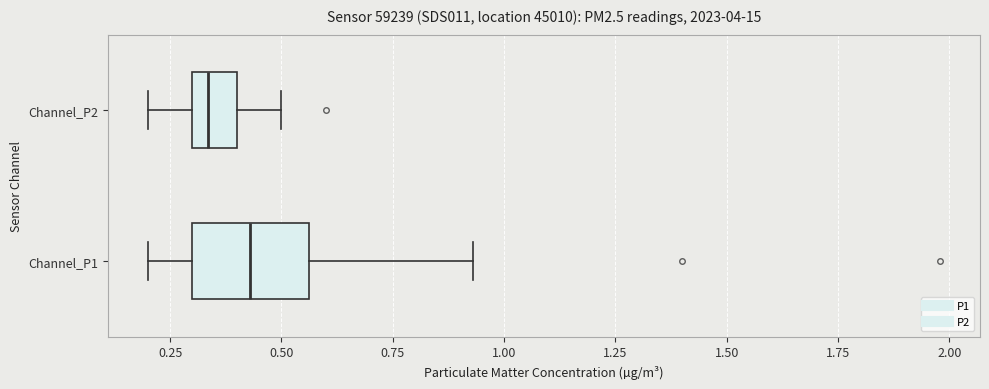

Reading bottom to top, read every box against the x-axis: the position of its median line, the range the box covers, and the ends of its whiskers. The values are not printed on the chart, so give them approximately, as read against the axis.

Channel_P1: median 0.45, box 0.30 to 0.55, whiskers 0.20 to 0.95
Channel_P2: median 0.35, box 0.30 to 0.40, whiskers 0.20 to 0.50